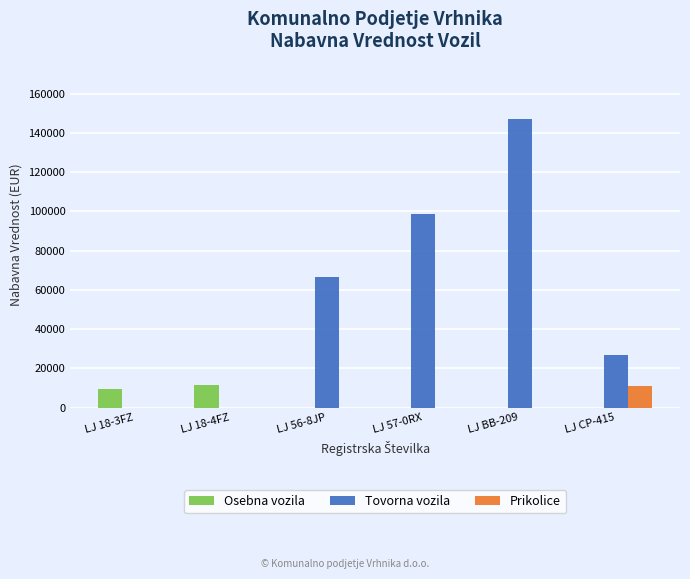

Which series has the largest total across all categories?

Tovorna vozila